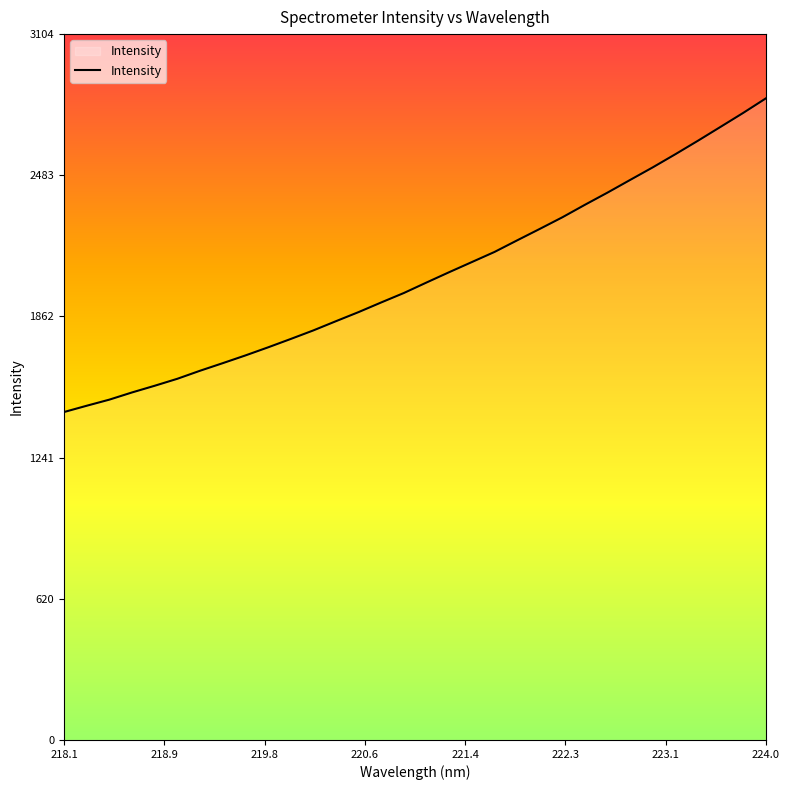

Reading left to right, transcribe all the data shown in this chart.

1442.4	1470.0	1496.9	1528.5	1557.9	1588.7	1623.9	1657.2	1691.2	1726.8	1763.6	1801.3	1841.9	1882.0	1924.5	1966.0	2012.1	2057.5	2101.9	2146.4	2197.4	2247.8	2299.0	2354.1	2407.8	2463.5	2518.9	2576.7	2636.2	2697.2	2758.5	2822.4